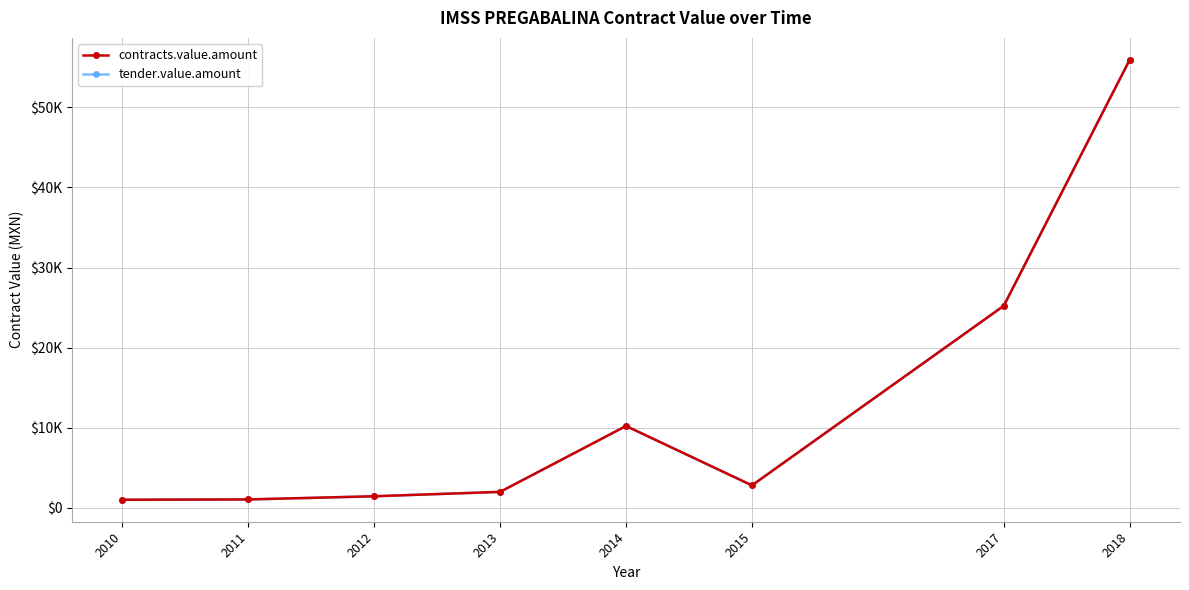

Which has a higher value, 2012 or 2010?

2012